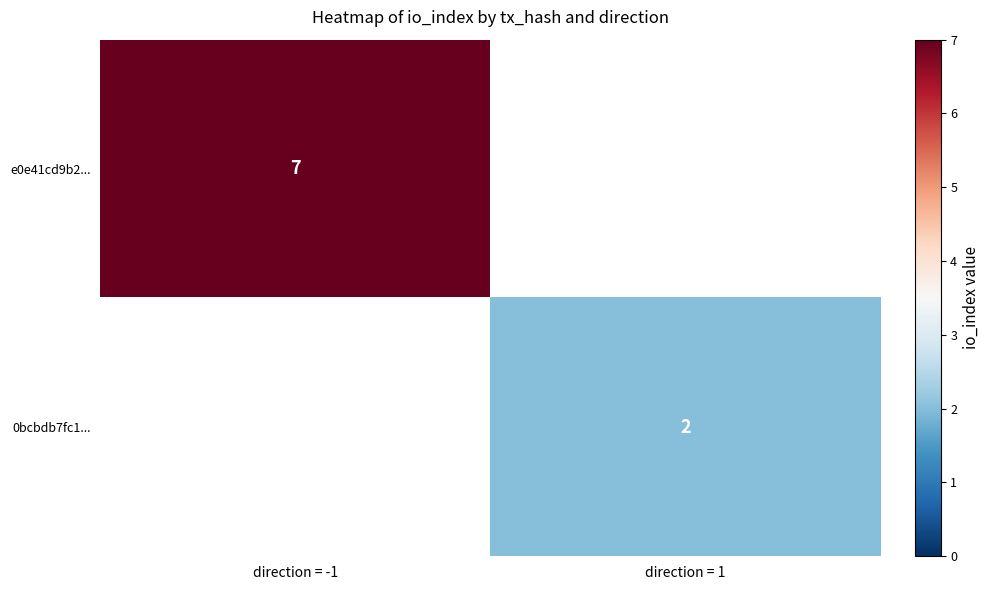

What is the maximum value shown in the chart?

7.0